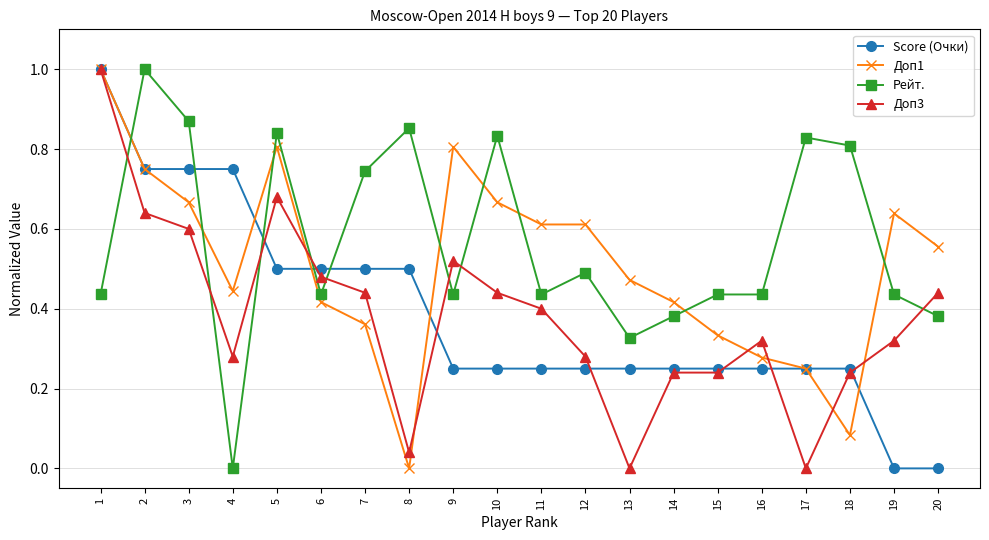

At 3, list the series in order from largest to smallest.

Рейт., Score (Очки), Доп1, Доп3